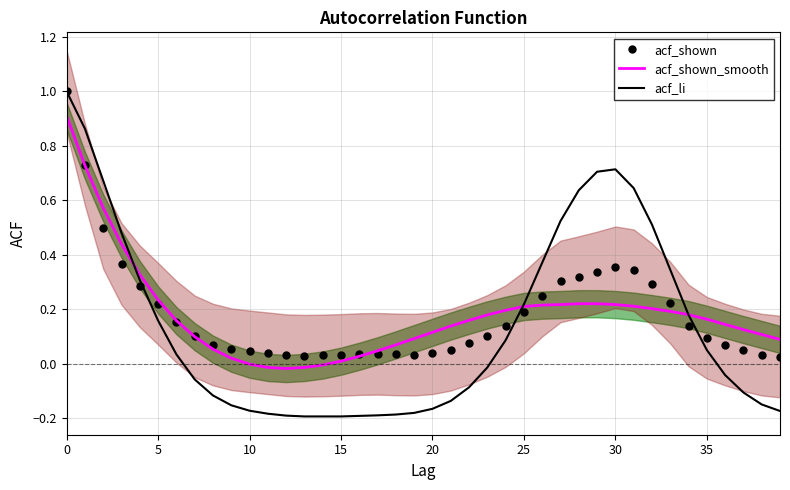

True or false: acf_shown_smooth has a value of 0.9 at 0.

True